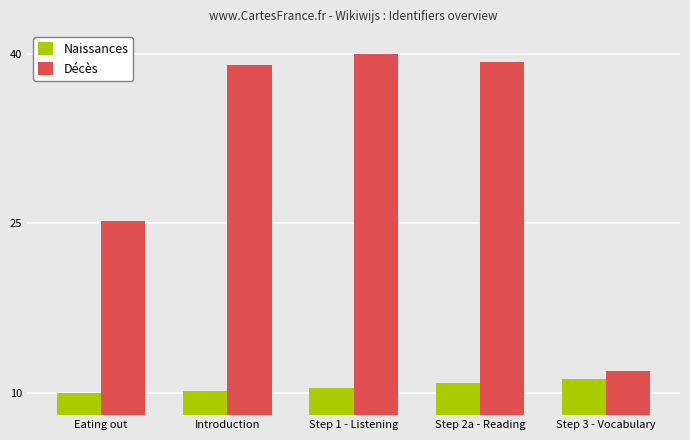

What is the sum of all Décès values?

155.4